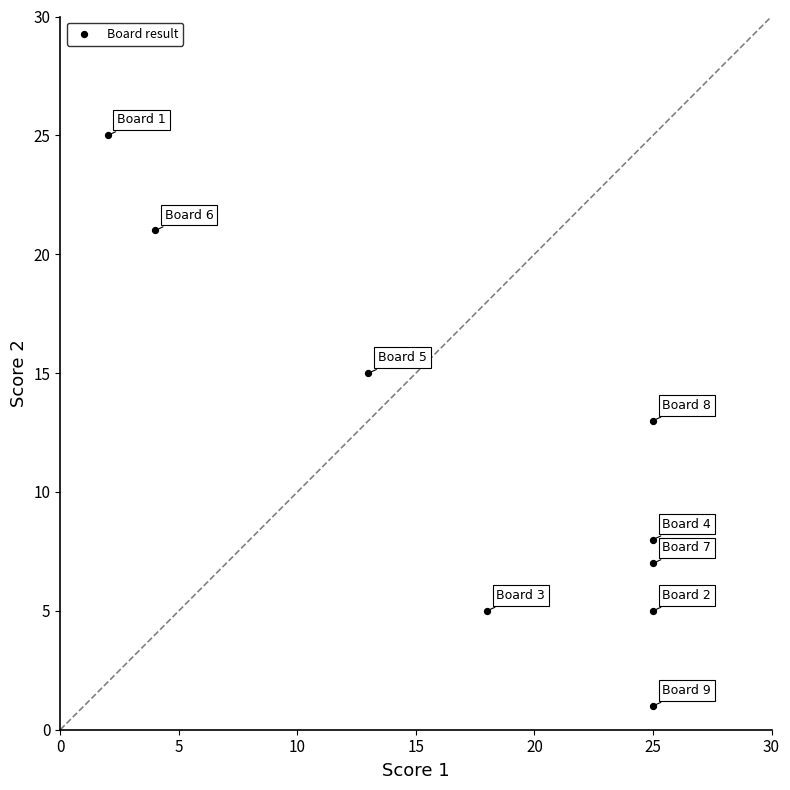

What is the average Y value?

11